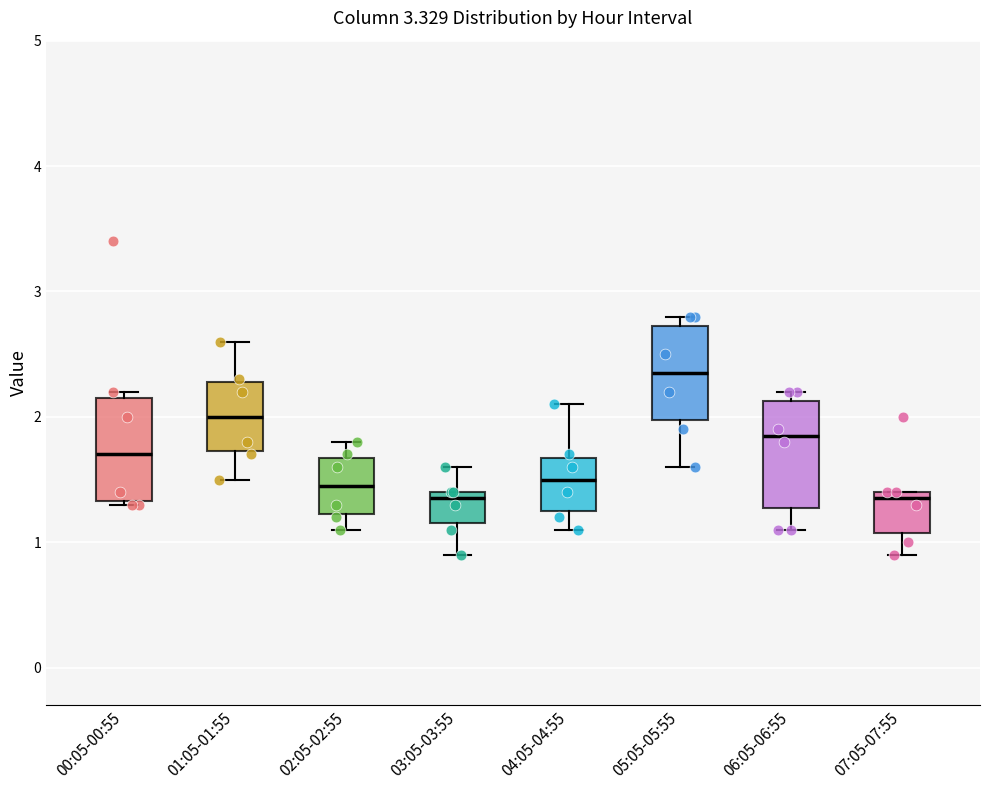

Which box's median line is the highest?

05:05-05:55